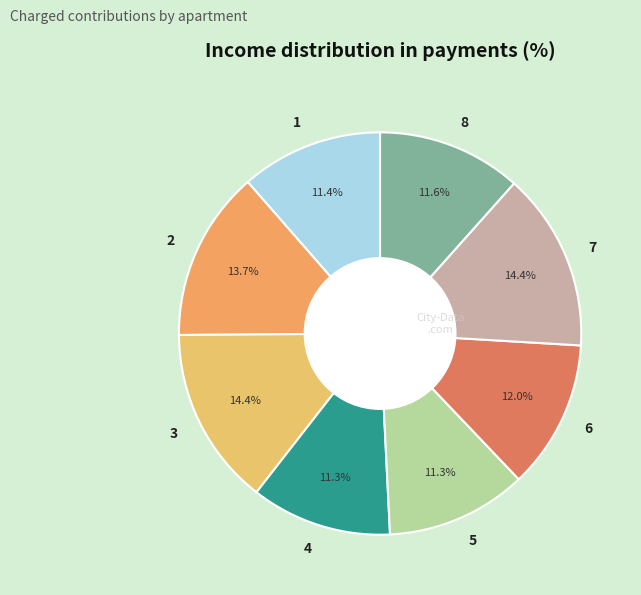

What percentage is the 1 slice, to the nearest percent?

11%